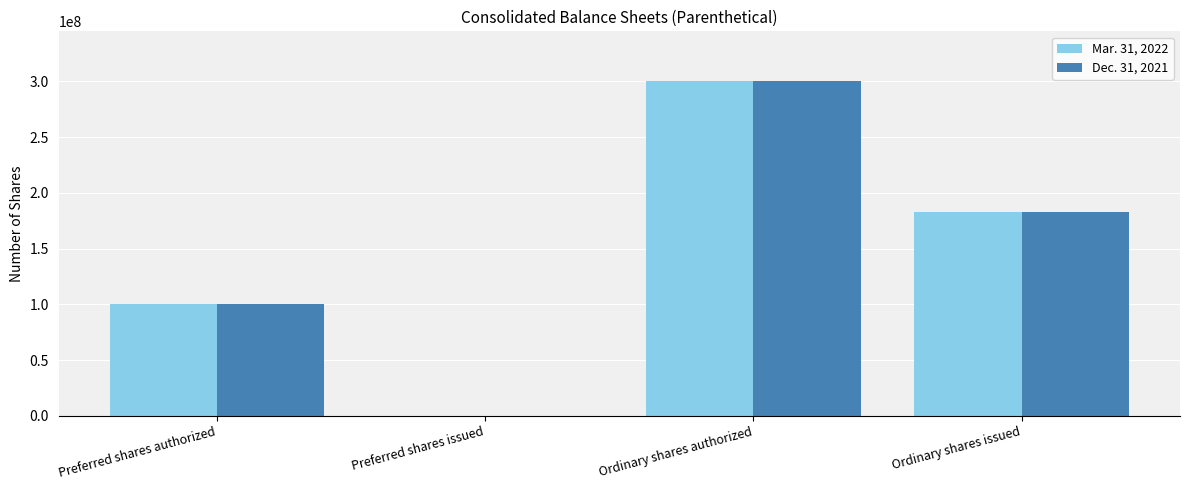

Is it true that Dec. 31, 2021 equals 100000000 at Preferred shares authorized?

True